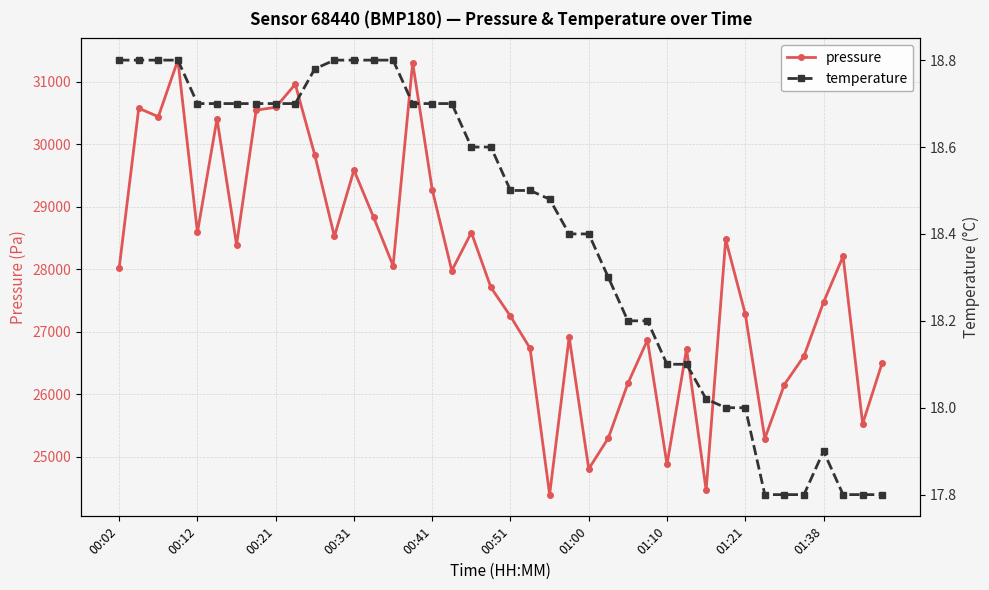

What is the maximum value for pressure?

31342.2